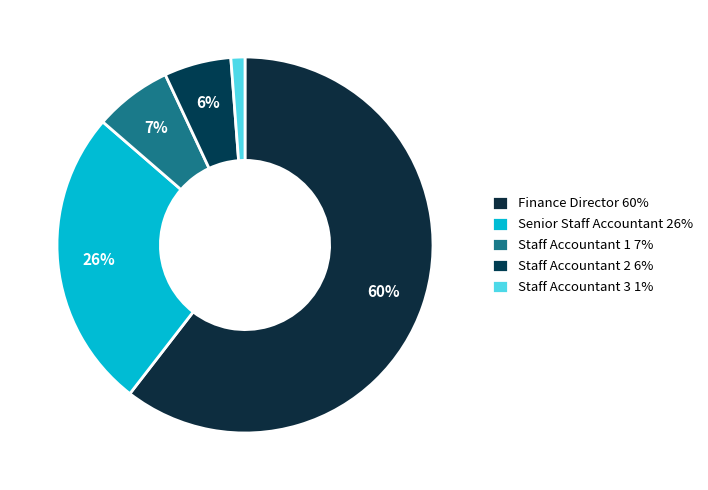

Which category accounts for the majority?

Finance Director 60%